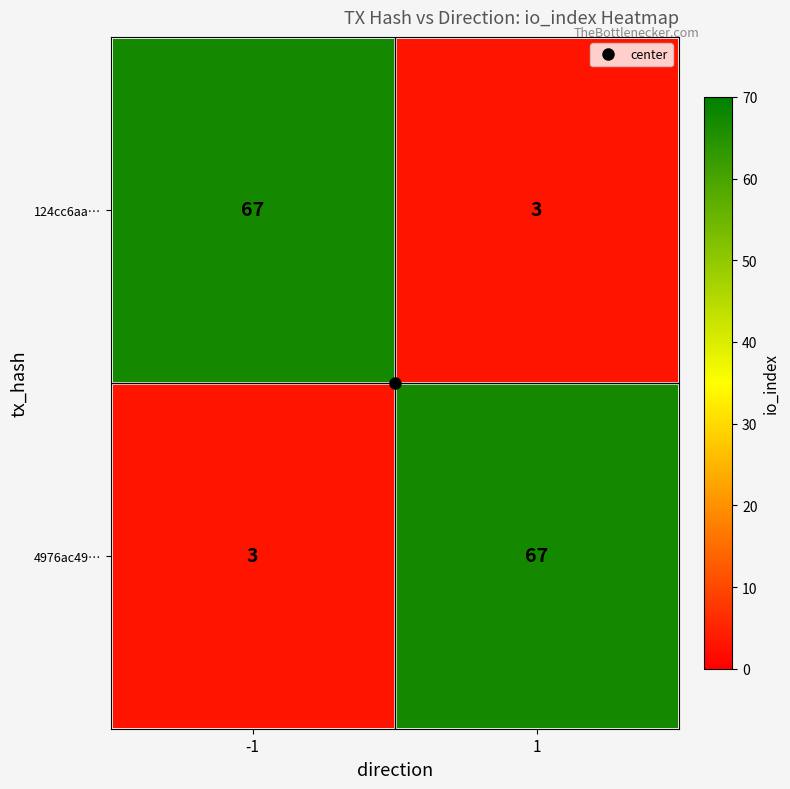

What is the maximum value shown in the chart?

67